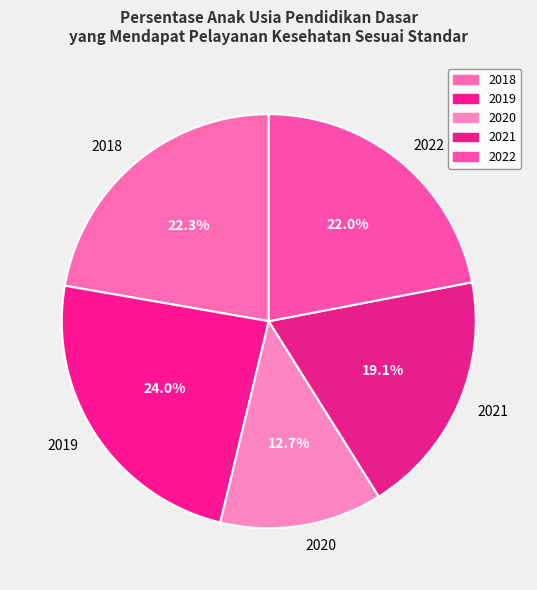

Does any single category account for the majority?

No